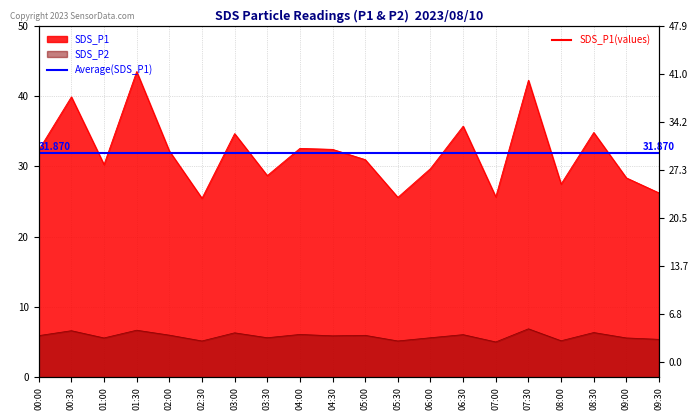

True or false: SDS_P1 and SDS_P2 intersect in this chart.

False